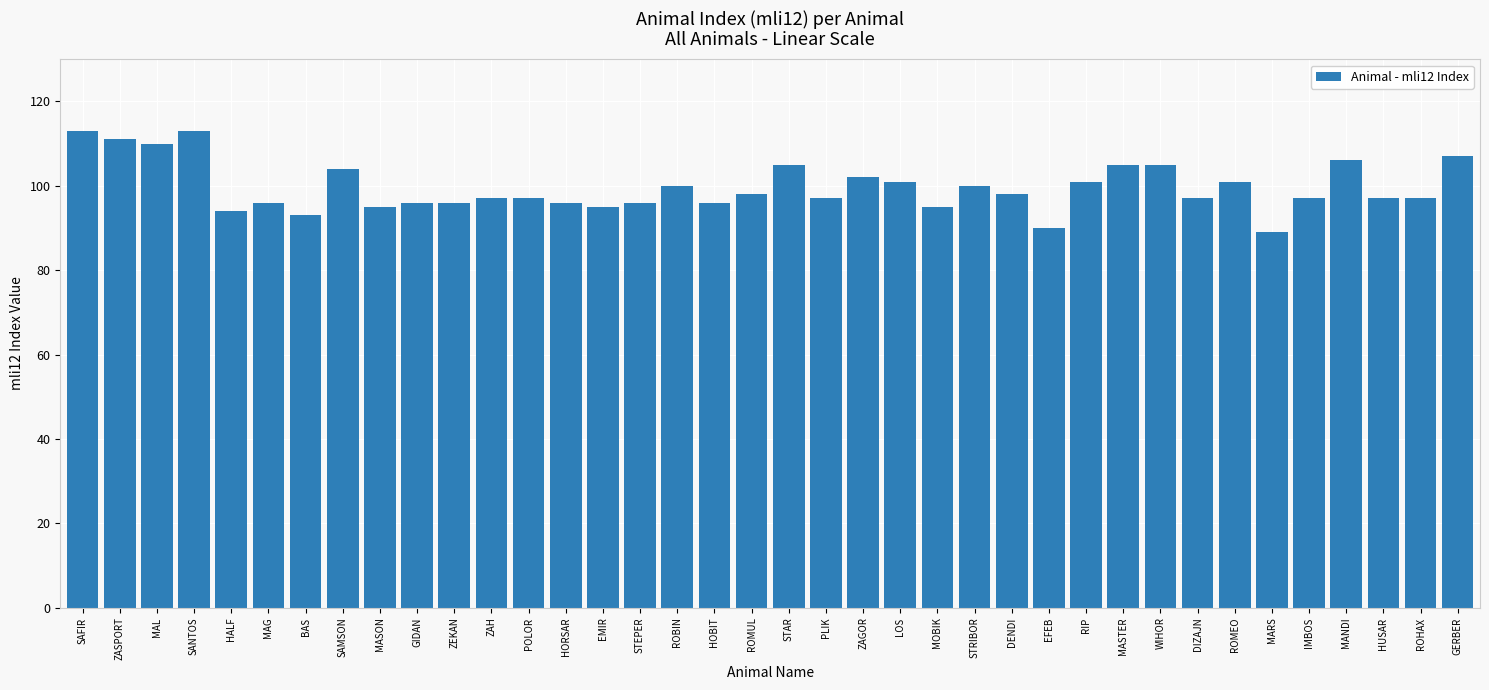

What is the minimum value shown in the chart?

89